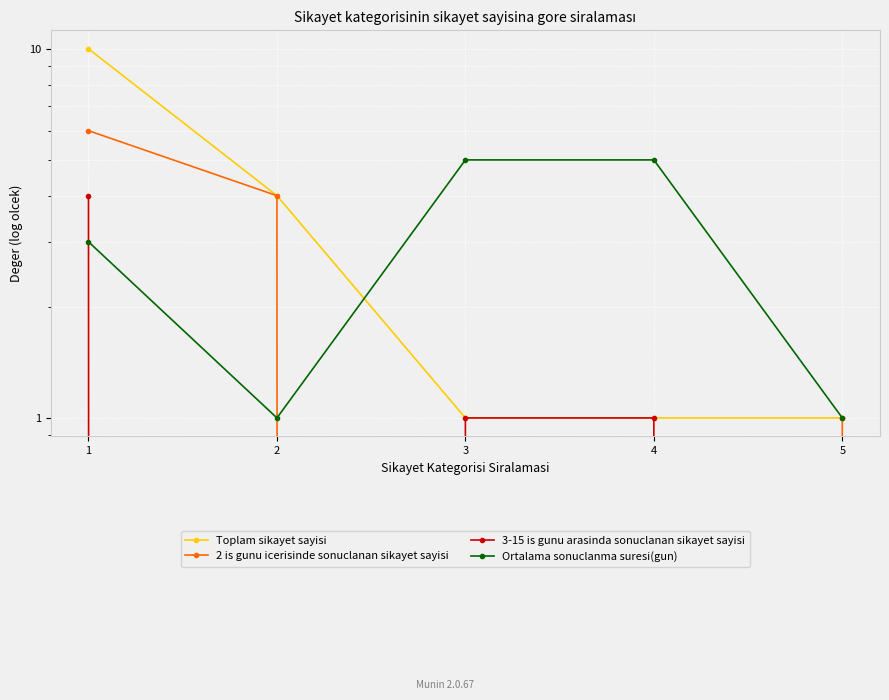

Between which two adjacent categories do Ortalama sonuclanma suresi(gun) and 3-15 is gunu arasinda sonuclanan sikayet sayisi first intersect?

1 and 2